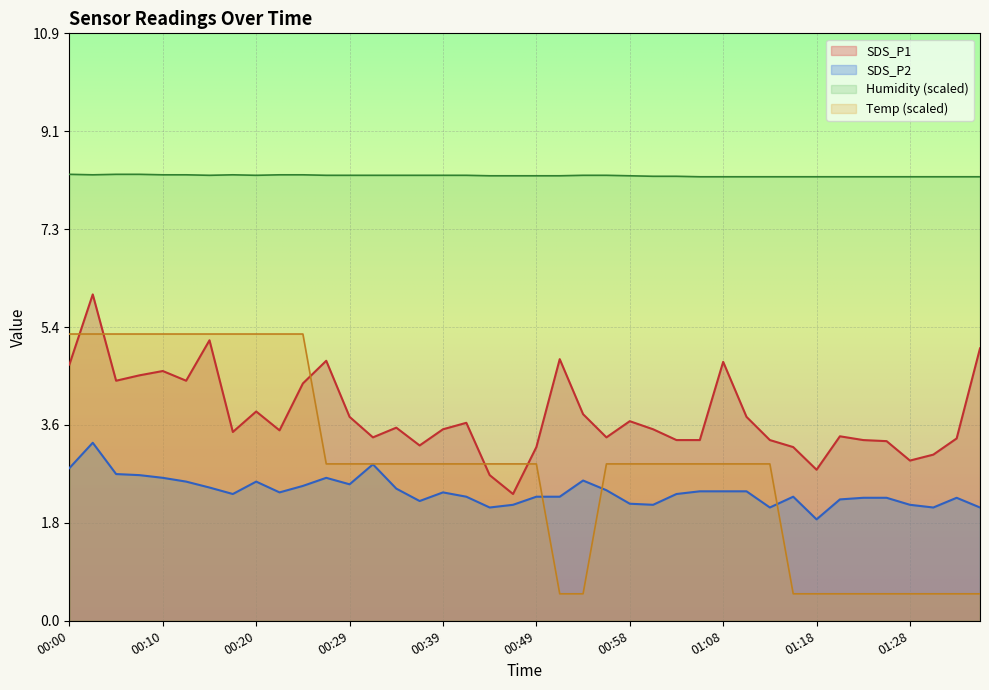

True or false: SDS_P1 and SDS_P2 intersect in this chart.

False